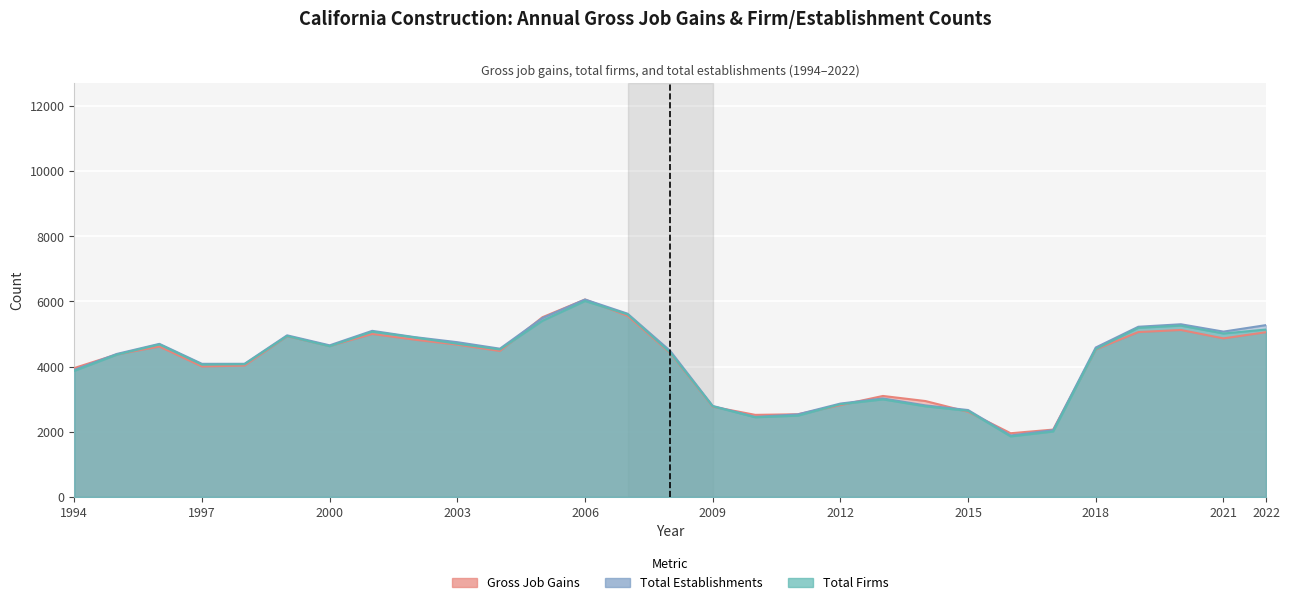

Is it true that Gross Job Gains equals 4944.0 at 2013?

False